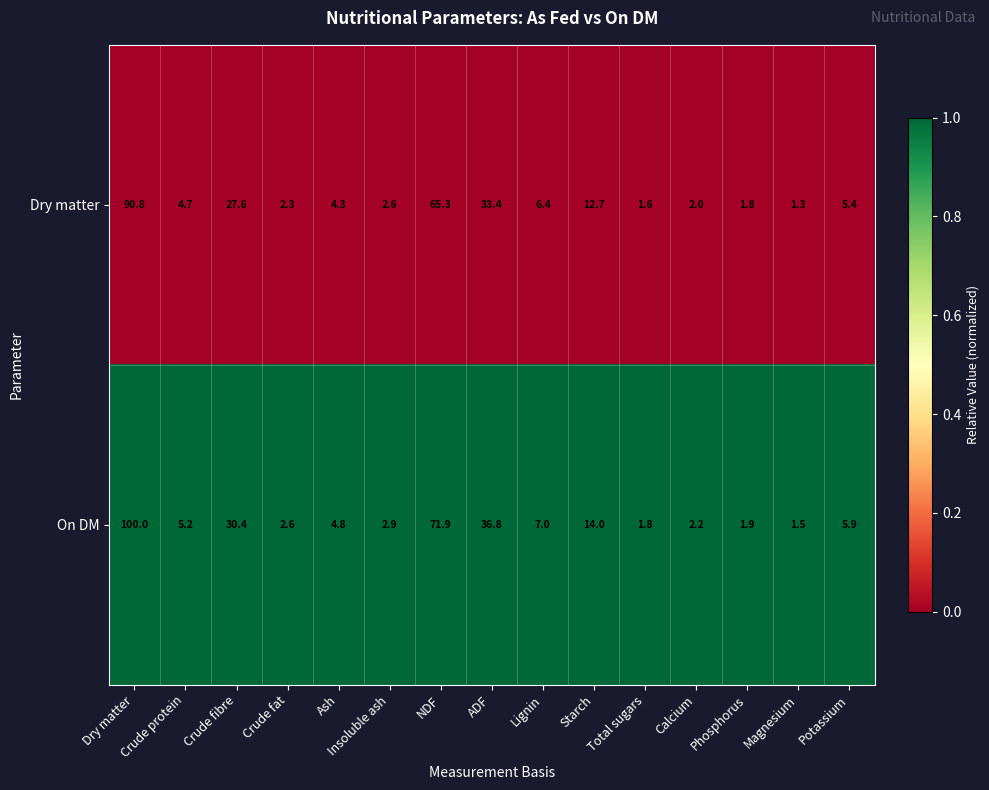

At which category is the sum across all series the highest?

Dry matter